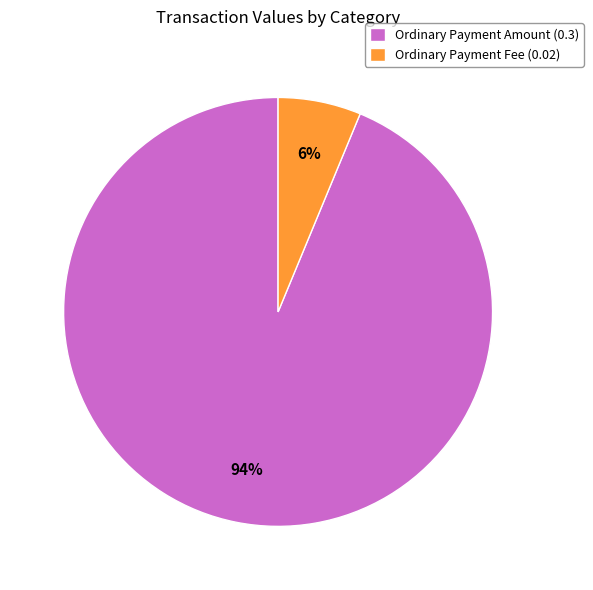

Rank the categories by value from lowest to highest.

Ordinary Payment Fee (0.02), Ordinary Payment Amount (0.3)